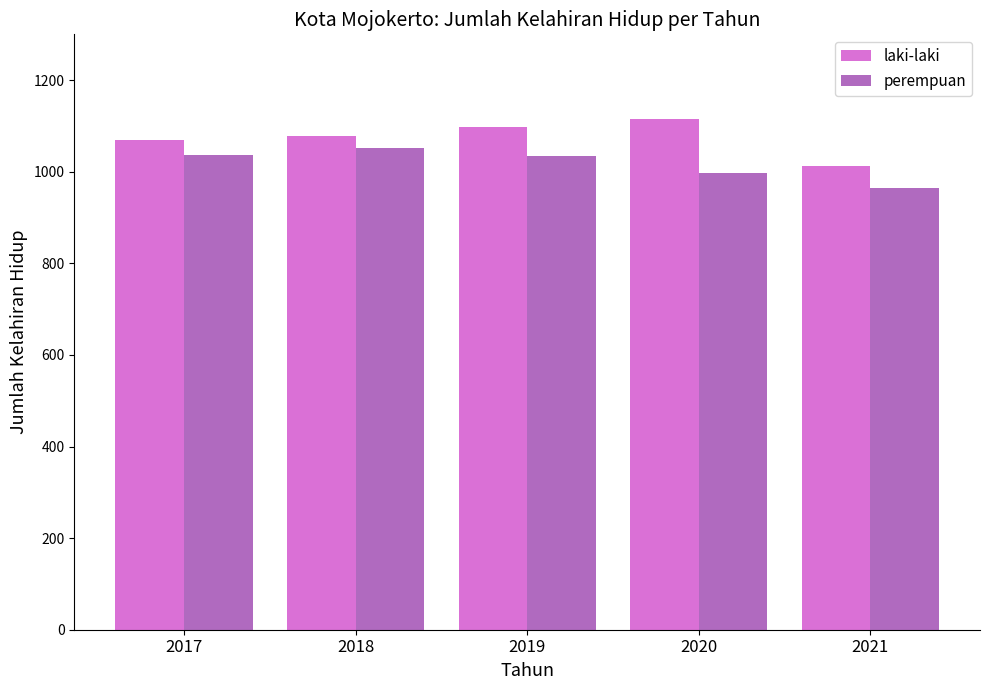

At which category does the chart reach its minimum across all series?

2021